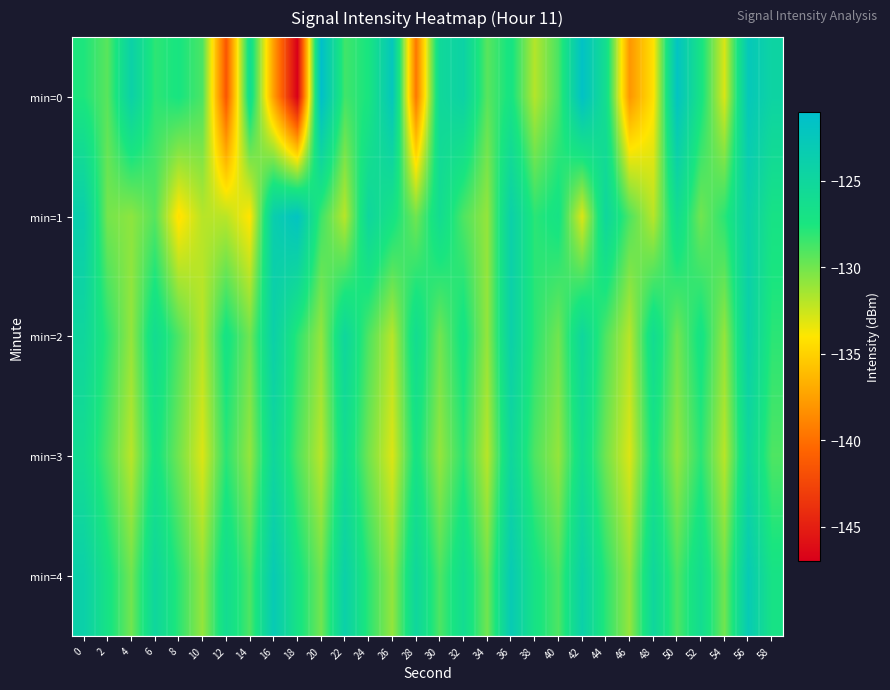

Reading left to right, transcribe all the data shown in this chart.

min=0: 0=-127.6	2=-129.3	4=-124.1	6=-128.1	8=-127.4	10=-128.9	12=-141.5	14=-126.1	16=-137.6	18=-147.0	20=-121.2	22=-128.6	24=-127.4	26=-122.4	28=-139.6	30=-125.3	32=-124.3	34=-129.3	36=-127.1	38=-131.9	40=-128.9	42=-121.6	44=-126.2	46=-138.0	48=-134.2	50=-121.9	52=-127.1	54=-132.9	56=-122.6	58=-124.5
min=1: 0=-123.7	2=-130.1	4=-130.8	6=-129.2	8=-134.3	10=-132.0	12=-132.0	14=-134.1	16=-123.6	18=-121.9	20=-128.5	22=-132.0	24=-125.0	26=-127.0	28=-130.0	30=-126.0	32=-129.0	34=-131.0	36=-124.0	38=-128.0	40=-127.0	42=-133.0	44=-125.0	46=-129.0	48=-132.0	50=-126.0	52=-130.0	54=-128.0	56=-124.0	58=-127.0
min=2: 0=-125.0	2=-128.0	4=-131.0	6=-126.0	8=-129.0	10=-132.0	12=-127.0	14=-130.0	16=-124.0	18=-128.0	20=-131.0	22=-125.0	24=-129.0	26=-132.0	28=-126.0	30=-130.0	32=-127.0	34=-131.0	36=-124.0	38=-128.0	40=-130.0	42=-125.0	44=-129.0	46=-132.0	48=-126.0	50=-130.0	52=-127.0	54=-131.0	56=-124.0	58=-128.0
min=3: 0=-126.0	2=-129.0	4=-132.0	6=-127.0	8=-130.0	10=-133.0	12=-128.0	14=-131.0	16=-125.0	18=-129.0	20=-132.0	22=-126.0	24=-130.0	26=-133.0	28=-127.0	30=-131.0	32=-128.0	34=-132.0	36=-125.0	38=-129.0	40=-131.0	42=-126.0	44=-130.0	46=-133.0	48=-127.0	50=-131.0	52=-128.0	54=-132.0	56=-125.0	58=-129.0
min=4: 0=-124.0	2=-127.0	4=-130.0	6=-125.0	8=-128.0	10=-131.0	12=-126.0	14=-129.0	16=-123.0	18=-127.0	20=-130.0	22=-124.0	24=-128.0	26=-131.0	28=-125.0	30=-129.0	32=-126.0	34=-130.0	36=-123.0	38=-127.0	40=-129.0	42=-124.0	44=-128.0	46=-131.0	48=-125.0	50=-129.0	52=-126.0	54=-130.0	56=-123.0	58=-127.0